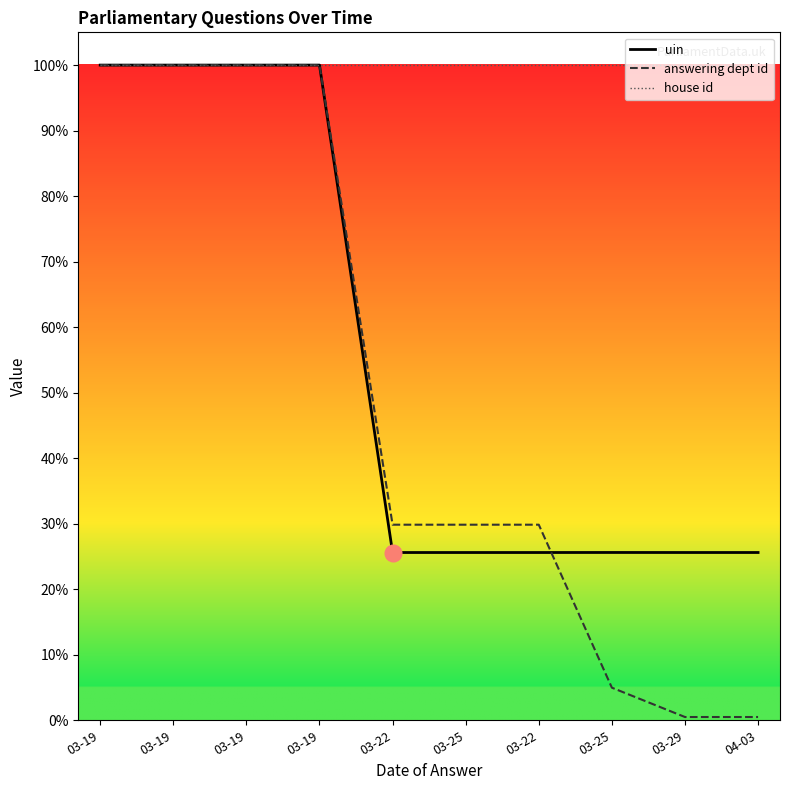

True or false: house id has more than 0 points higher than both neighbors.

False